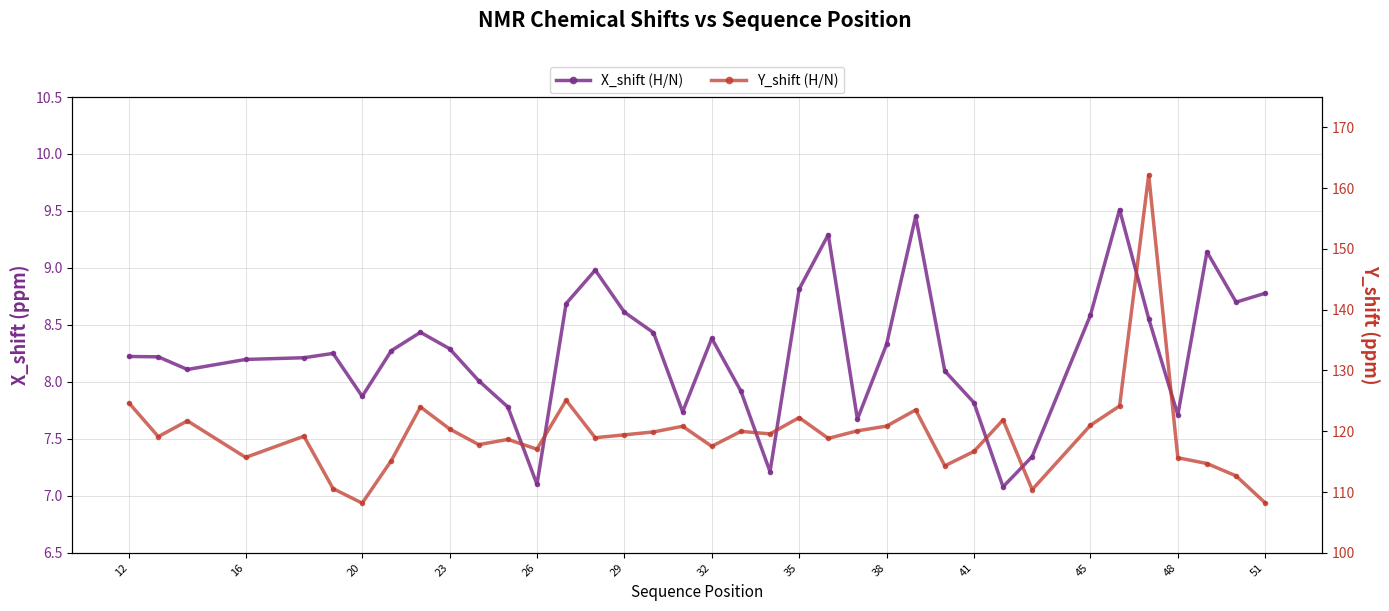

What is the spread (max minus min) of values at 36?

99.4